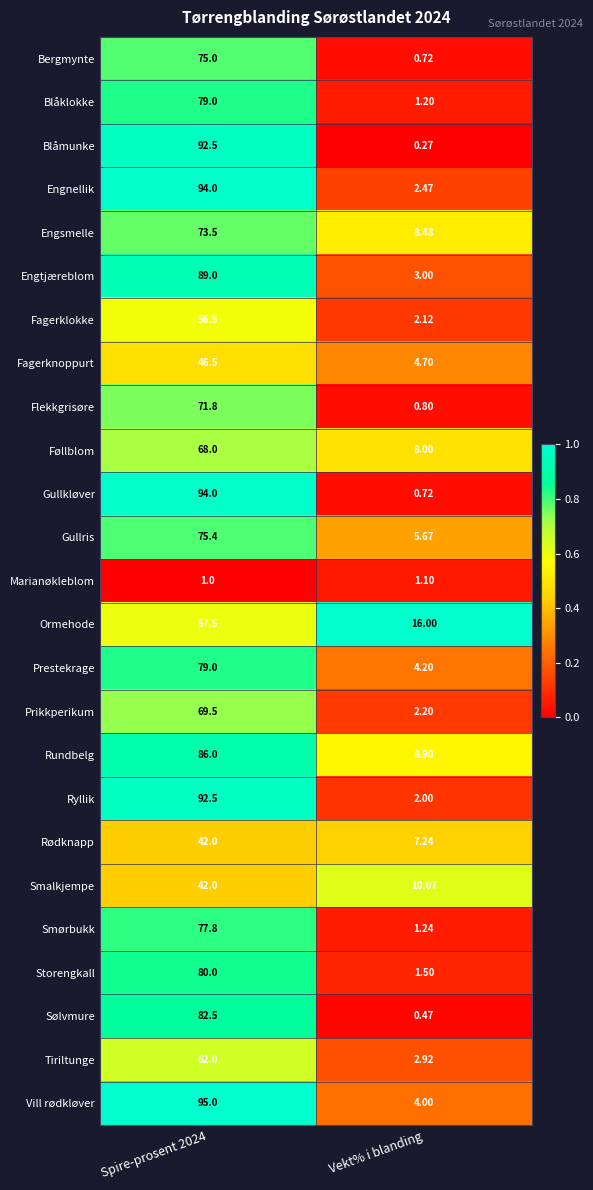

At which label does Sølvmure reach its minimum?

Vekt% i blanding